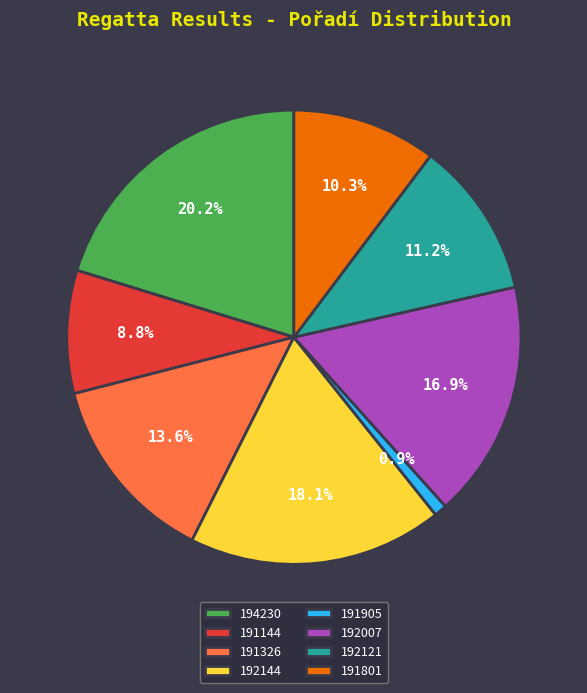

How many segments does this pie chart have?

8